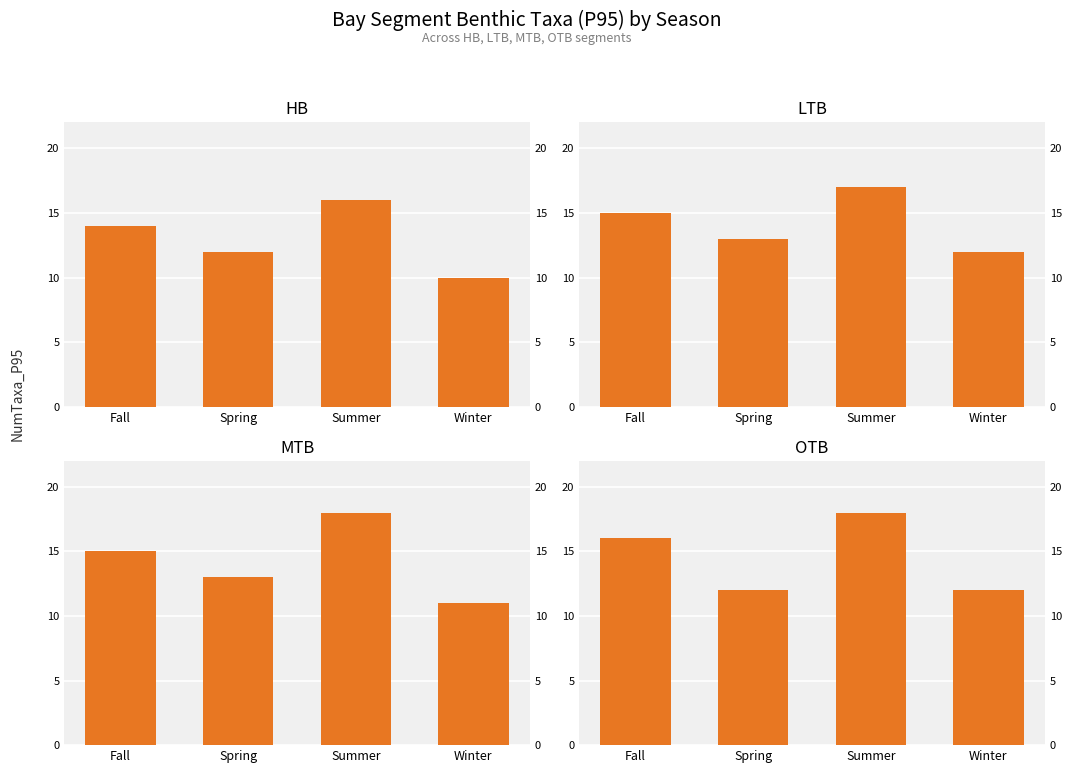

Reading left to right, transcribe all the data shown in this chart.

HB: Fall=14	Spring=12	Summer=16	Winter=10
LTB: Fall=15	Spring=13	Summer=17	Winter=12
MTB: Fall=15	Spring=13	Summer=18	Winter=11
OTB: Fall=16	Spring=12	Summer=18	Winter=12